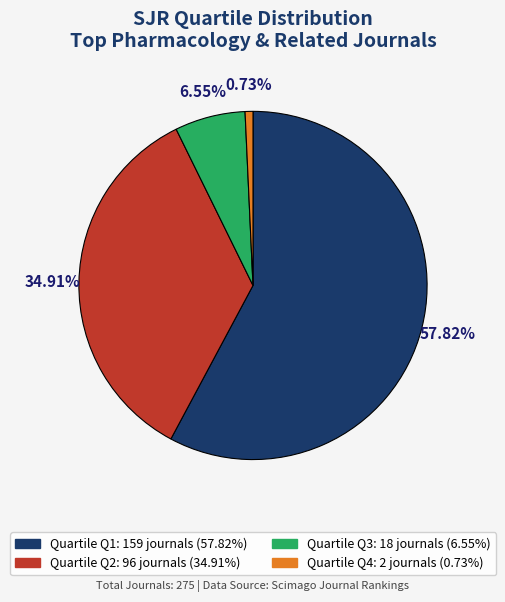

Does any single category account for the majority?

Yes